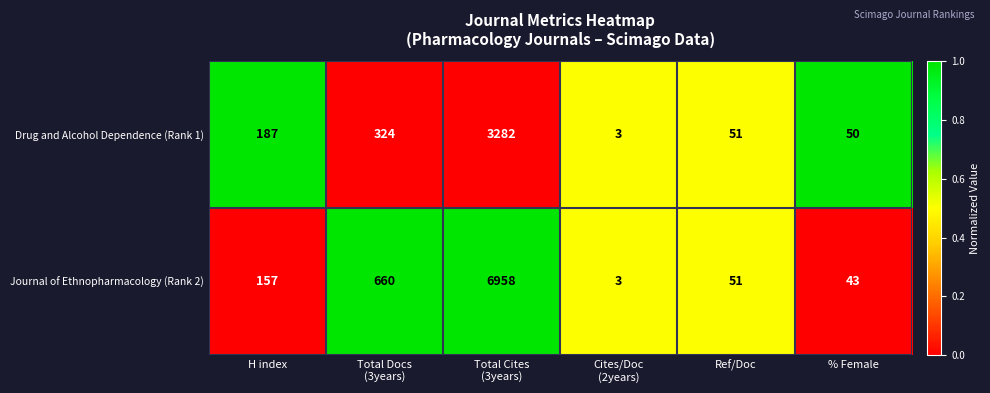

What is the total value across all series at % Female?

93